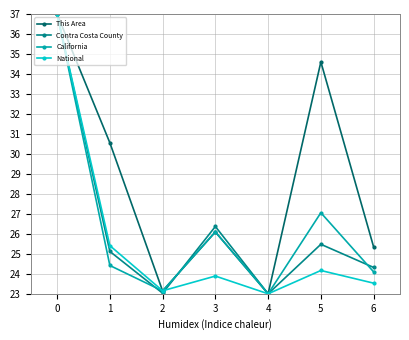

At 6, list the series in order from largest to smallest.

This Area, Contra Costa County, California, National